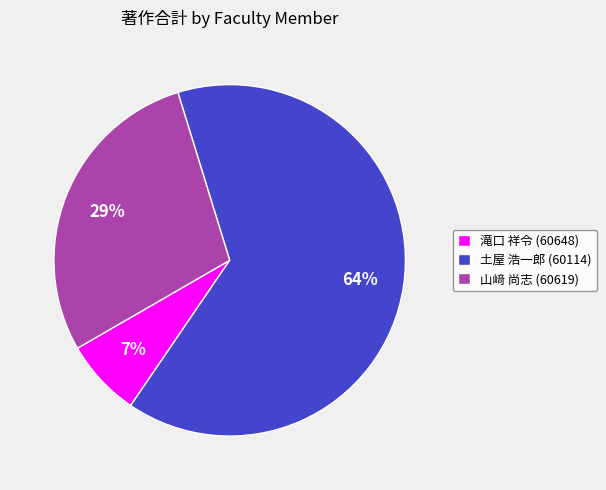

Rank the categories by value from highest to lowest.

土屋 浩一郎 (60114), 山﨑 尚志 (60619), 滝口 祥令 (60648)